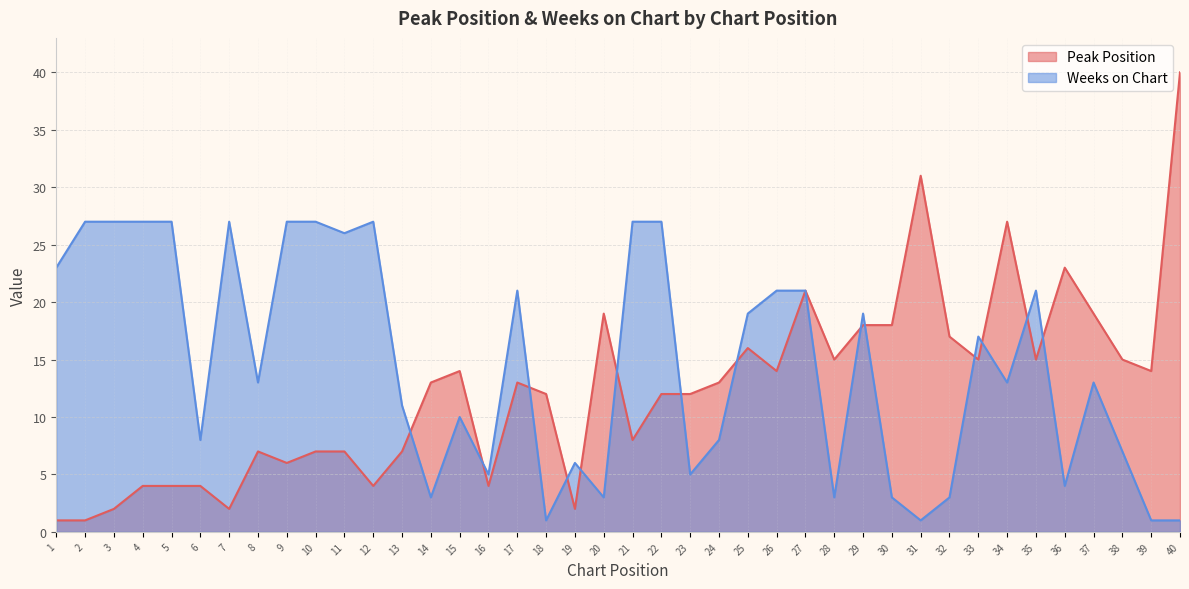

Is it true that Peak Position equals 15 at 33?

True